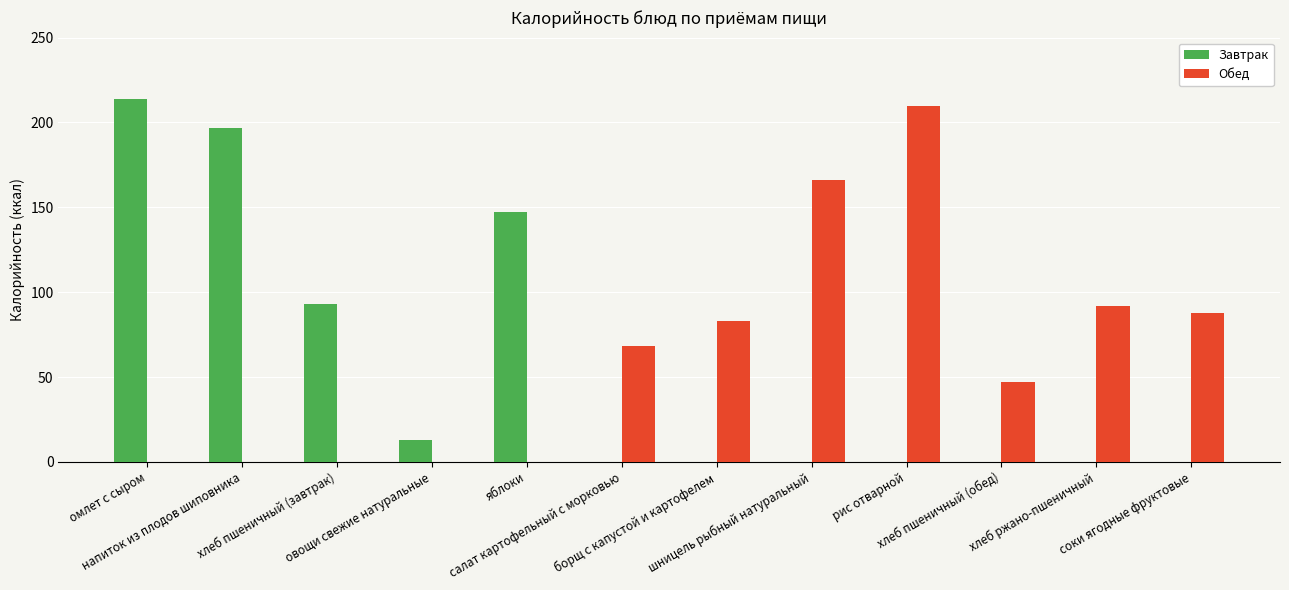

What is the sum of all Завтрак values?

664